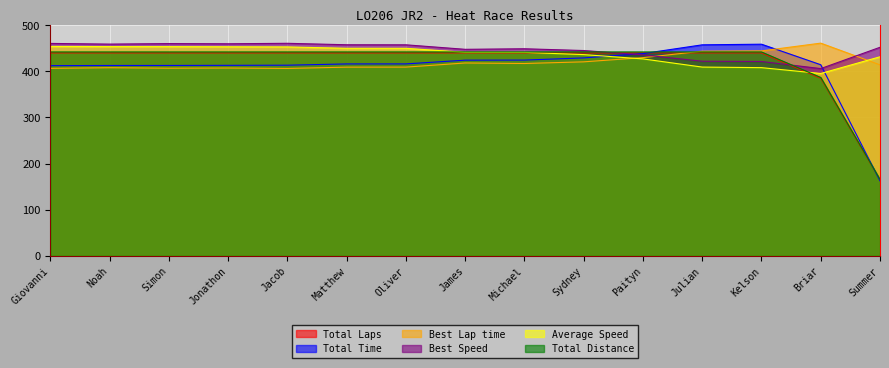

After their last crossing, which series has the higher values: Best Lap time or Average Speed?

Average Speed